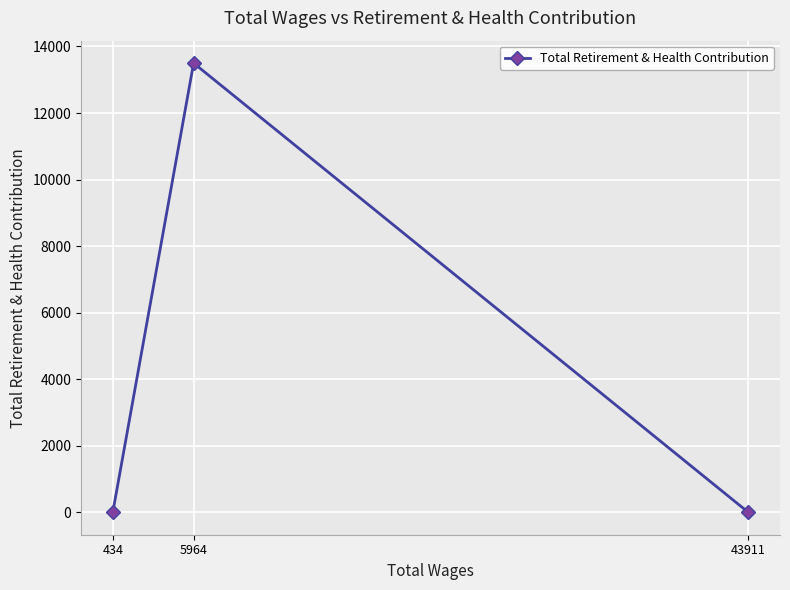

How many values are between 0 and 13500?

3